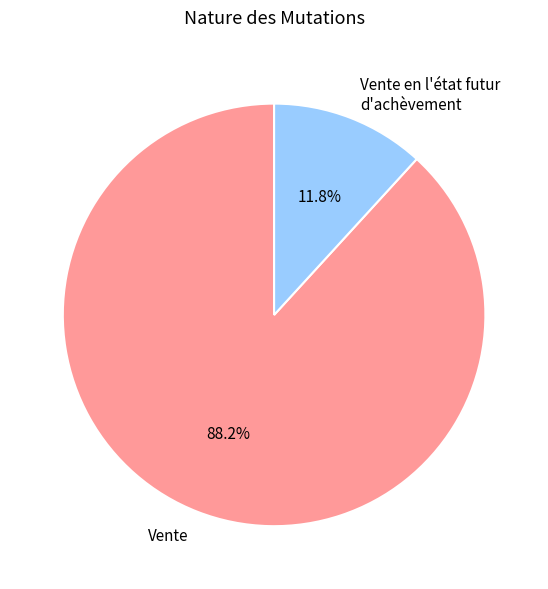

Is Vente en l'état futur d'achèvement the majority of the pie?

No